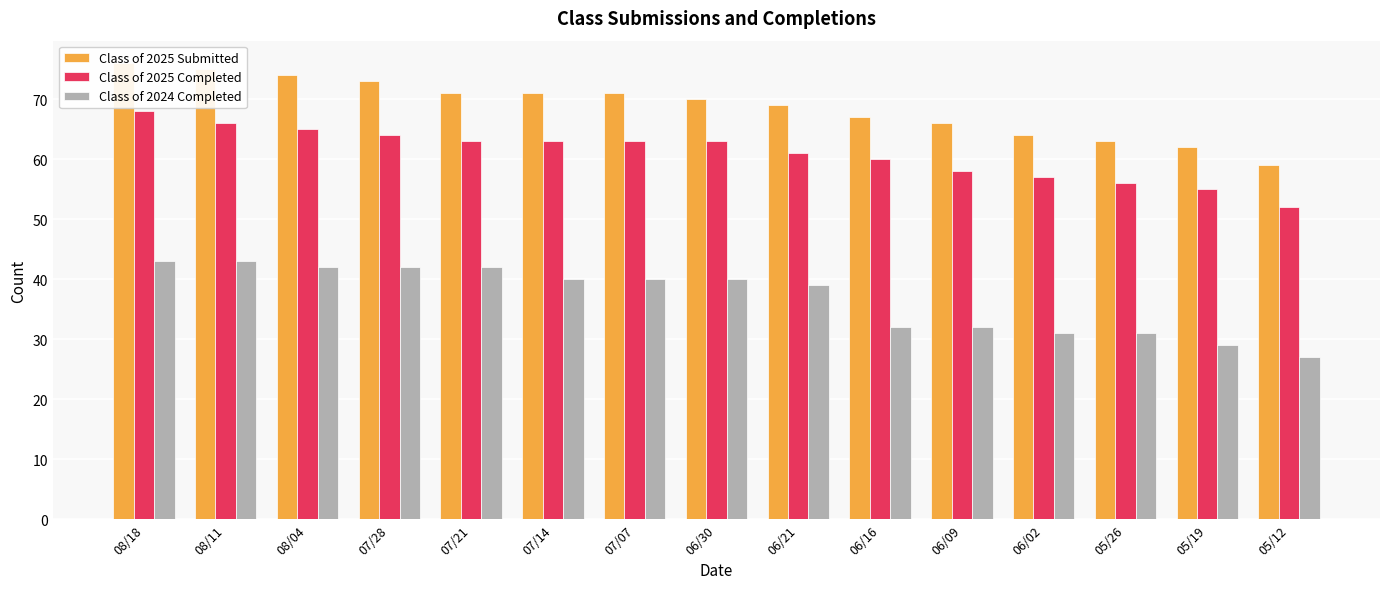

Rank the series by their maximum value, from highest to lowest.

Class of 2025 Submitted, Class of 2025 Completed, Class of 2024 Completed